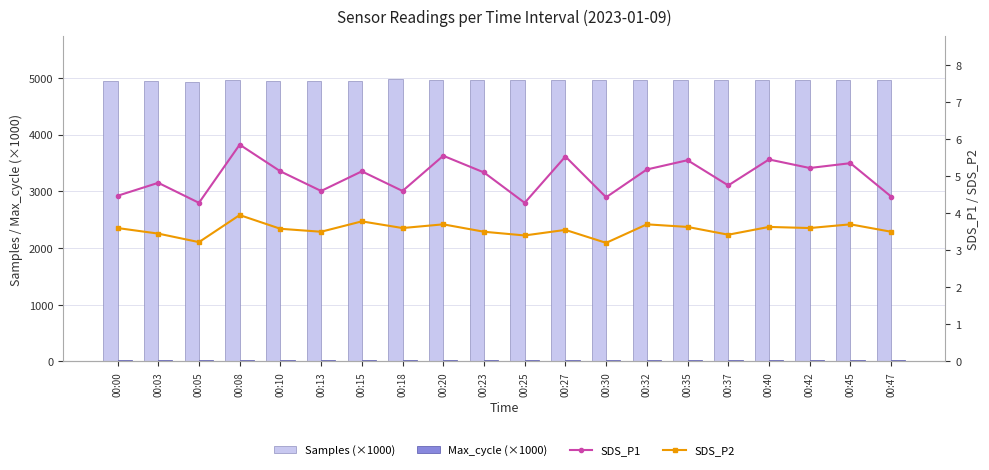

What is the smallest value displayed?

3.2